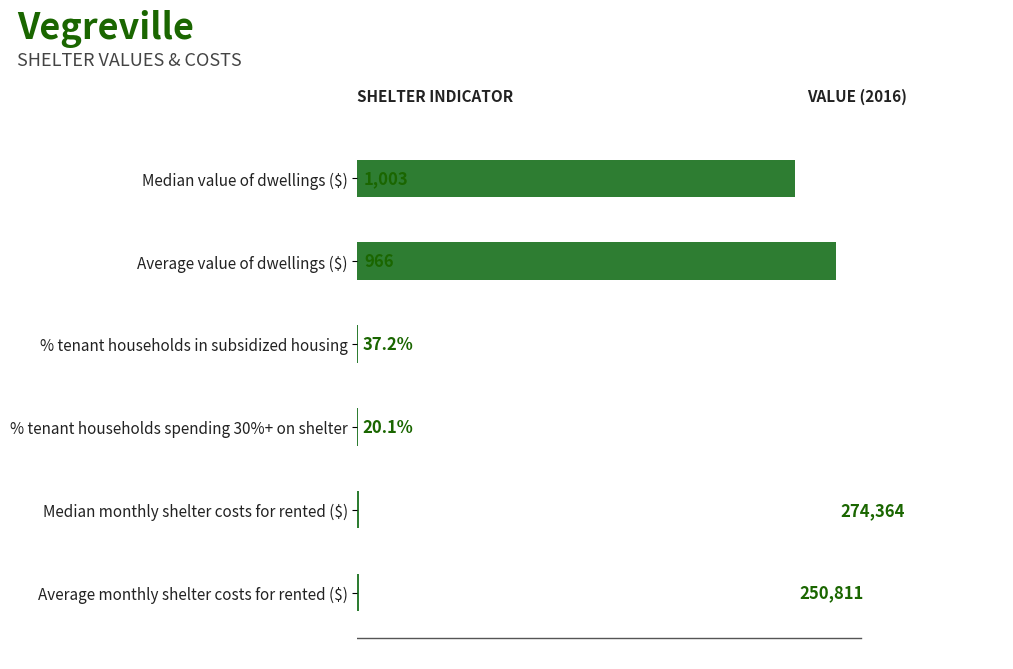

What is the sum of the values at Average value of dwellings ($) and Median monthly shelter costs for rented ($)?

1.0